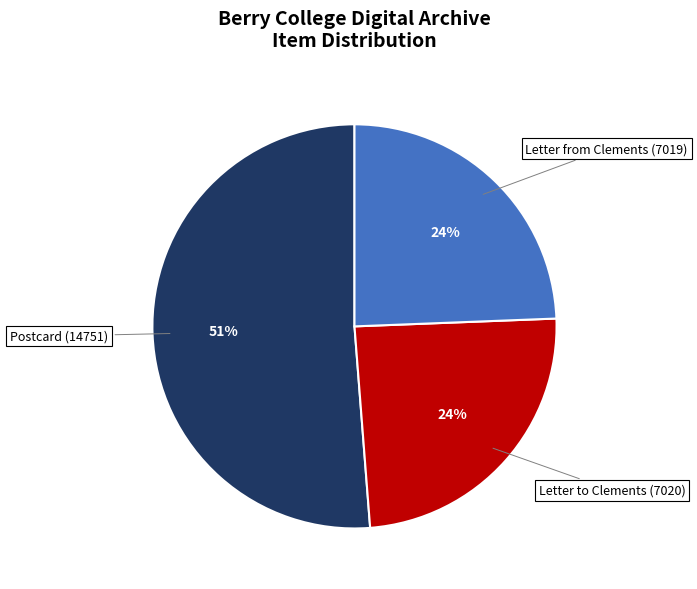

To the nearest percent, what is the average slice percentage?

33%